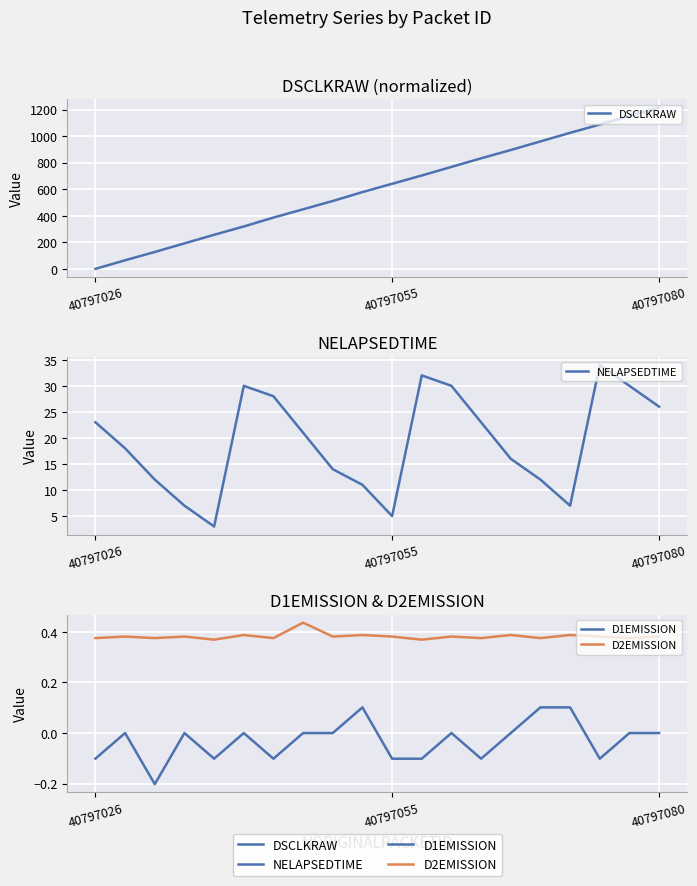

Read the D2EMISSION value at 15.

0.4